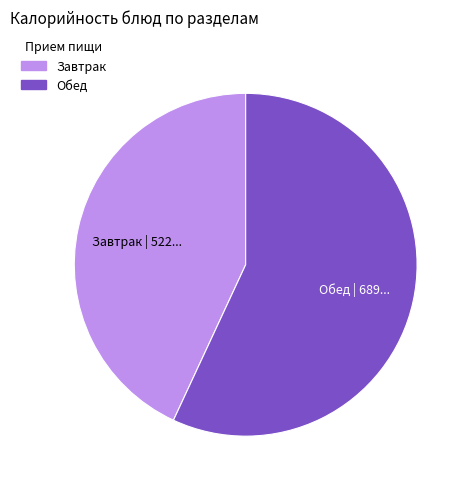

Is there any slice that represents more than half of the pie?

Yes